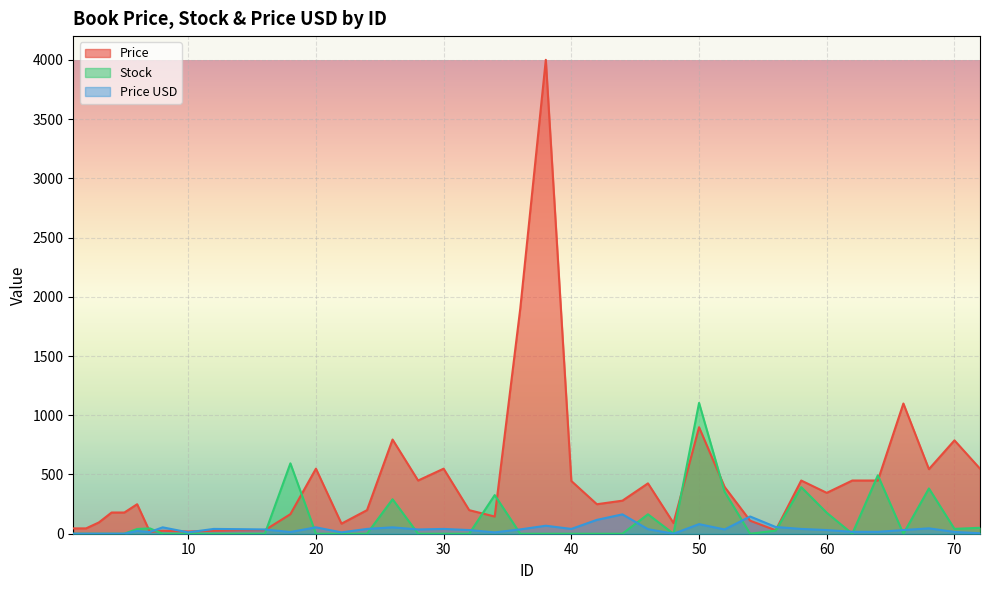

What are all the series names shown in the legend?

Price, Stock, Price USD